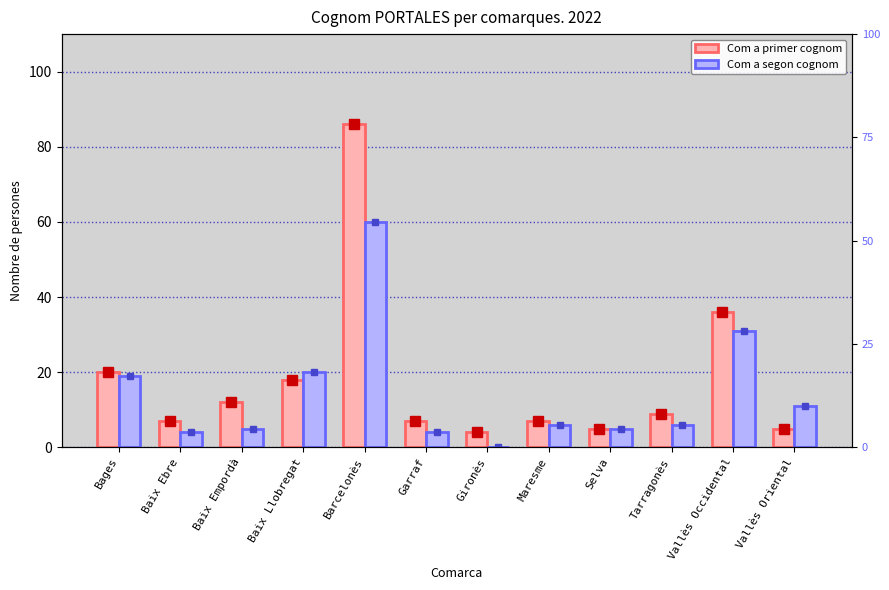

What is the difference between the maximum and minimum values in the Com a primer cognom series?

82